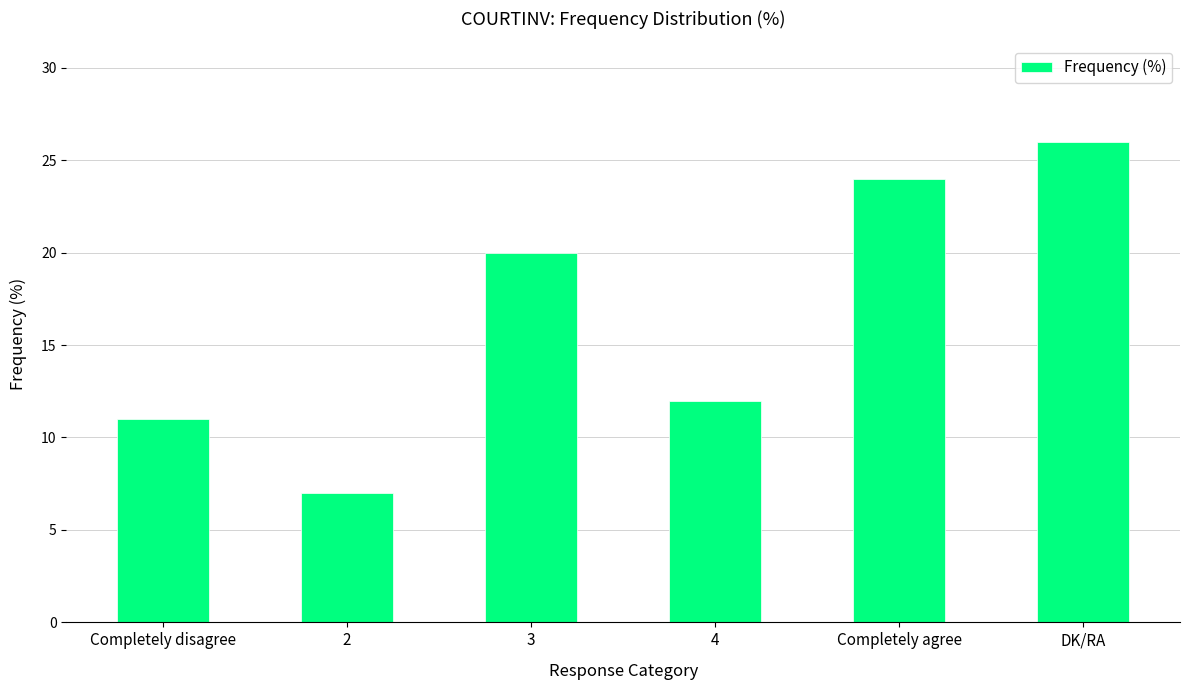

The value at 2 is 10. True or false?

False